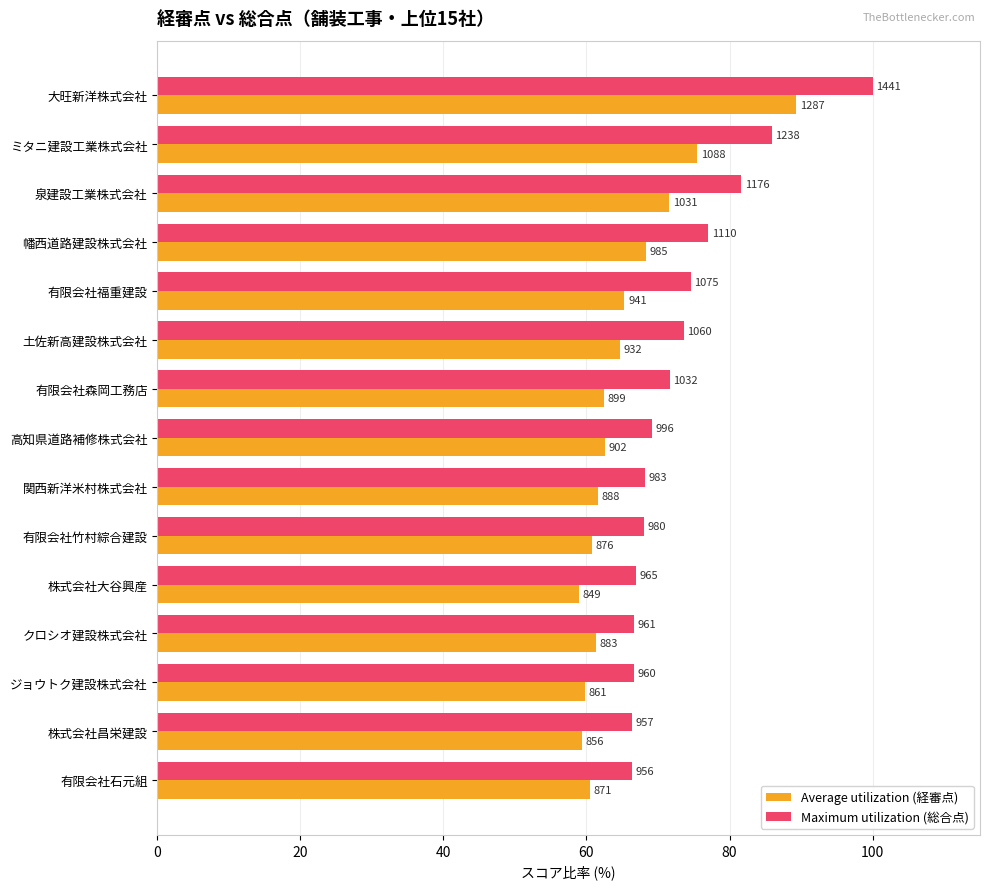

What is the smallest value displayed?

58.9